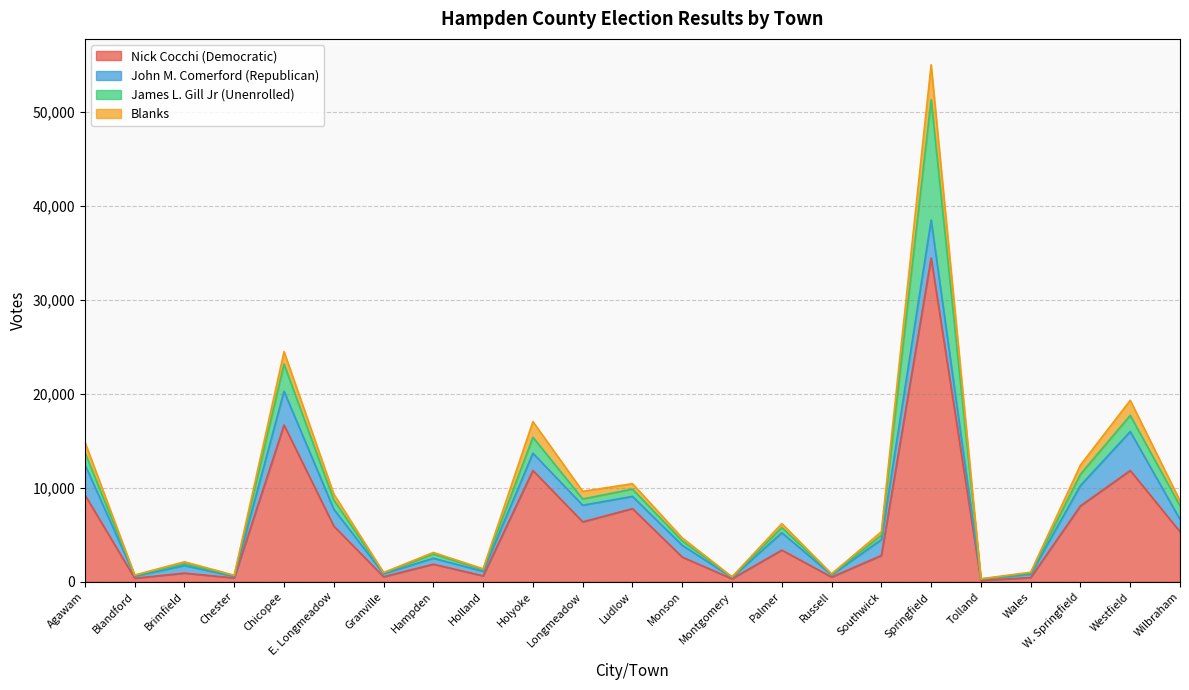

Which category has the lowest value in the Nick Cocchi (Democratic) series?

Tolland